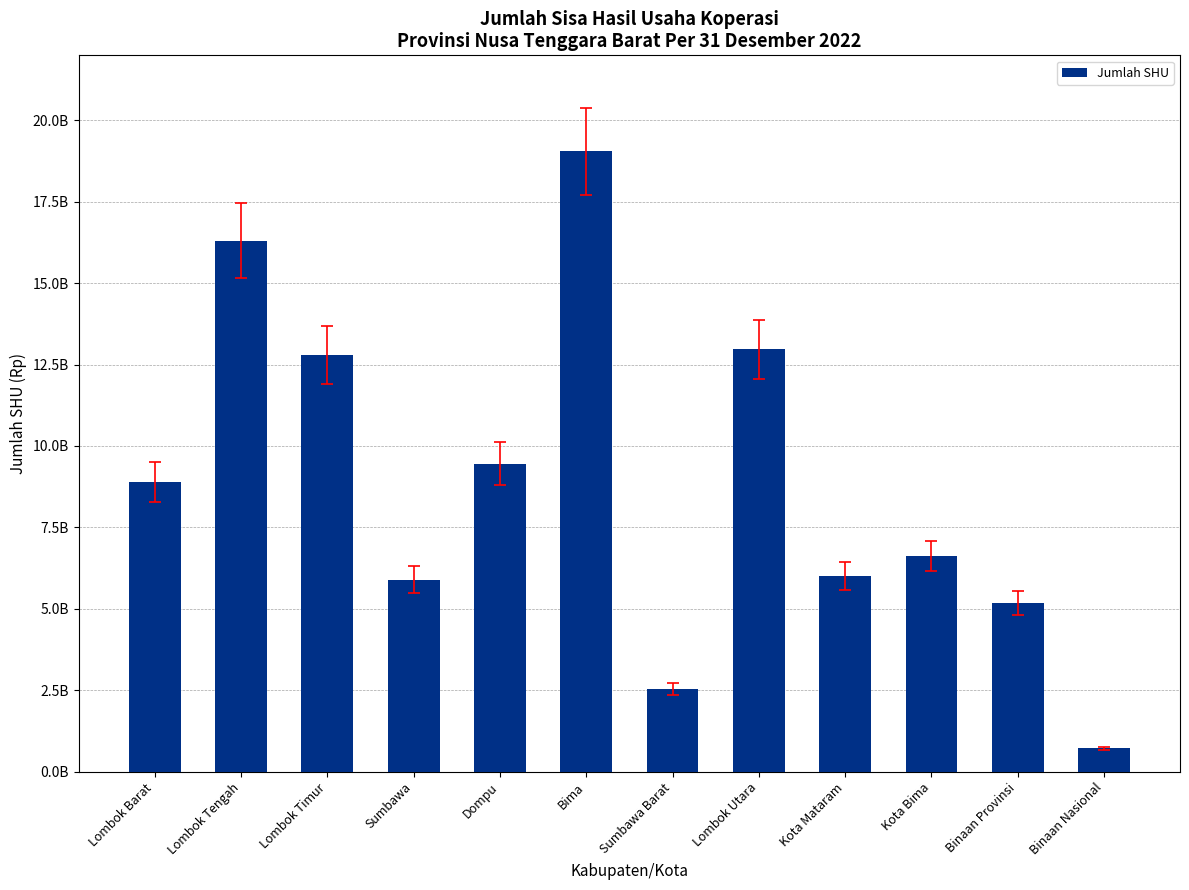

What is the sum of all values?

106423491272